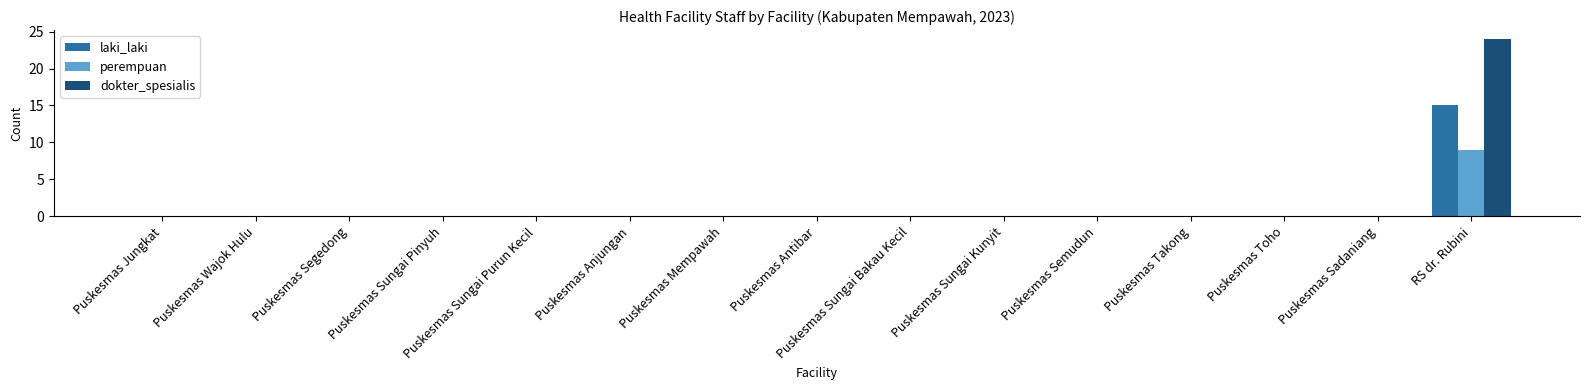

What is the sum of all laki_laki values?

15